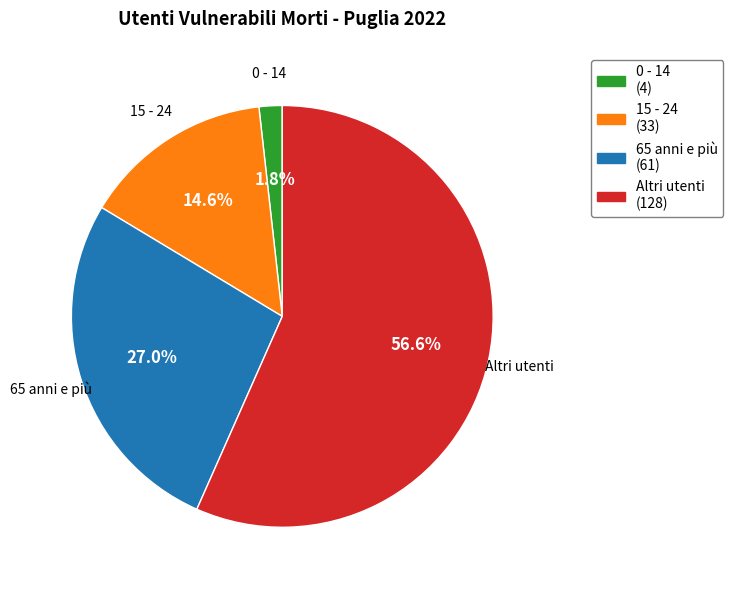

Is there any slice that represents more than half of the pie?

Yes